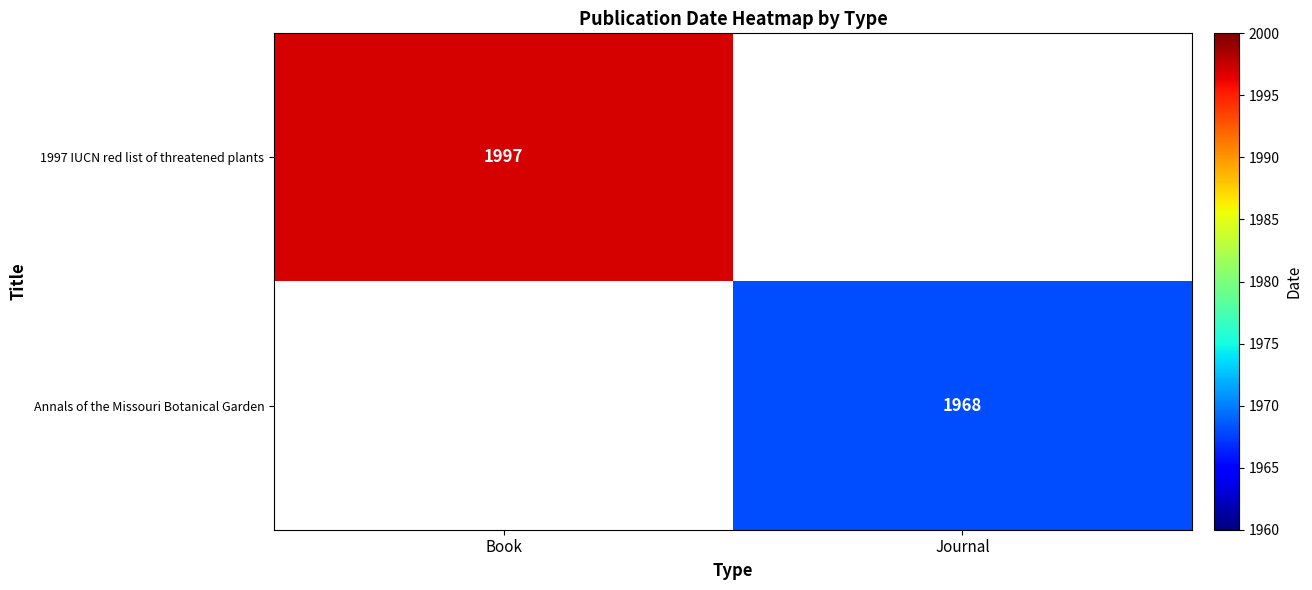

Is it true that 1997 IUCN red list of threatened plants equals 406 at Book?

False